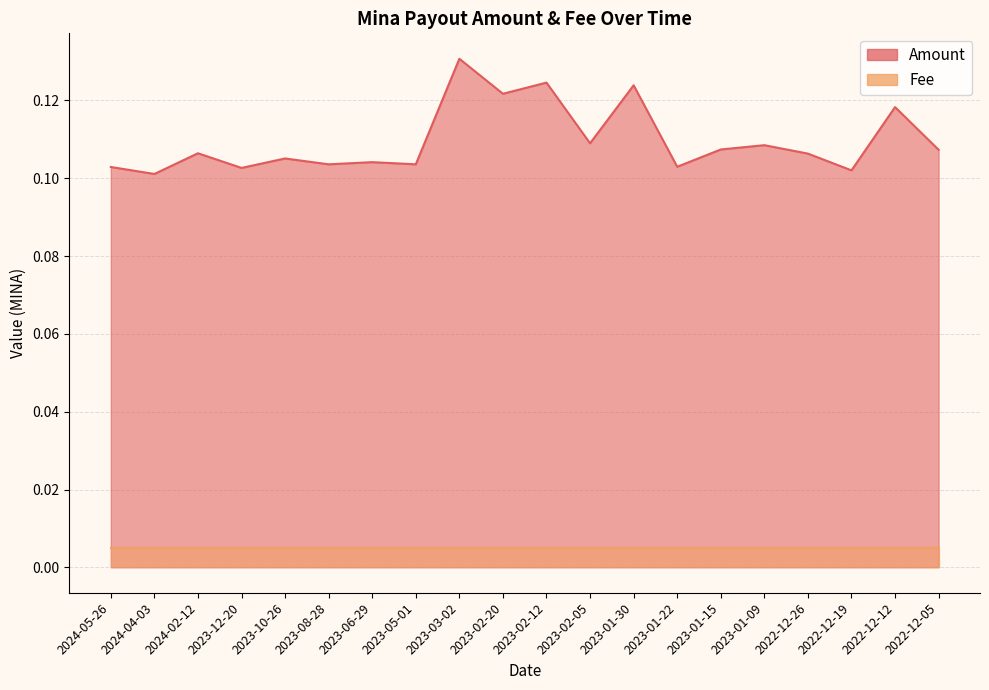

How many points are higher than both their immediate neighbors (excluding endpoints)?

8